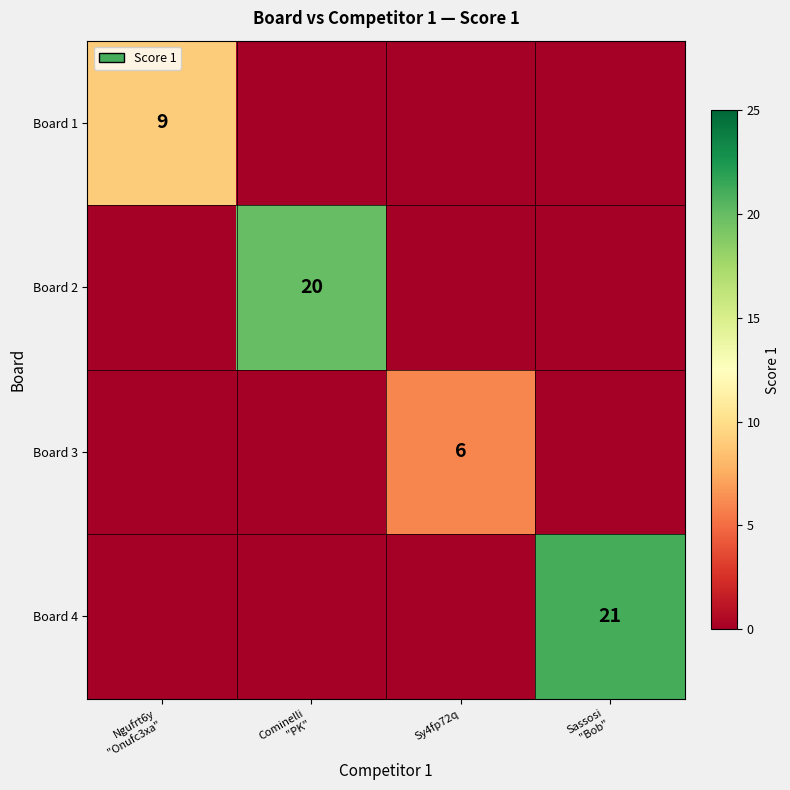

At how many categories does at least one series exceed 20?

1